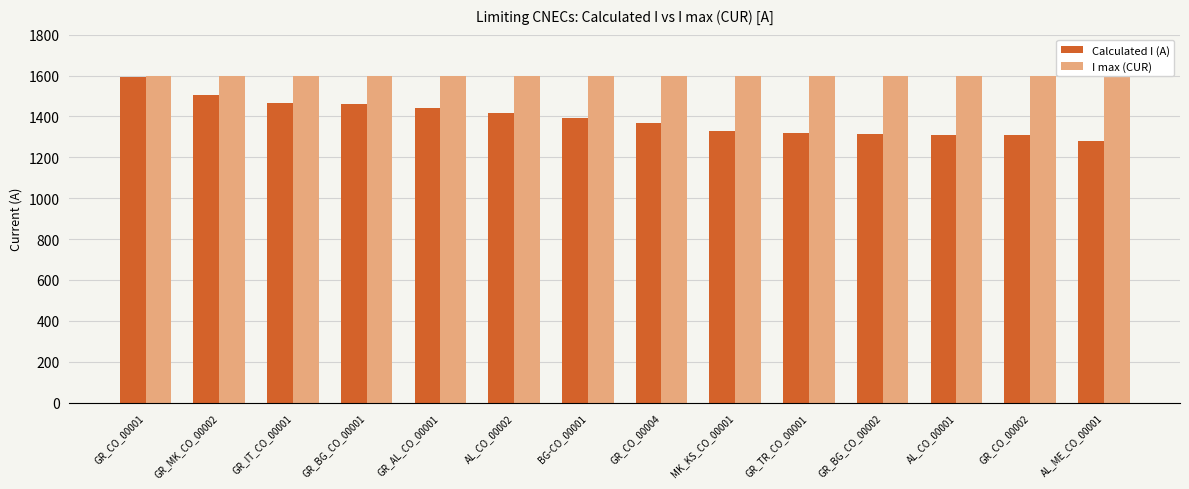

Rank the categories by Calculated I (A) value from highest to lowest.

GR_CO_00001, GR_MK_CO_00002, GR_IT_CO_00001, GR_BG_CO_00001, GR_AL_CO_00001, AL_CO_00002, BG-CO_00001, GR_CO_00004, MK_KS_CO_00001, GR_TR_CO_00001, GR_BG_CO_00002, AL_CO_00001, GR_CO_00002, AL_ME_CO_00001